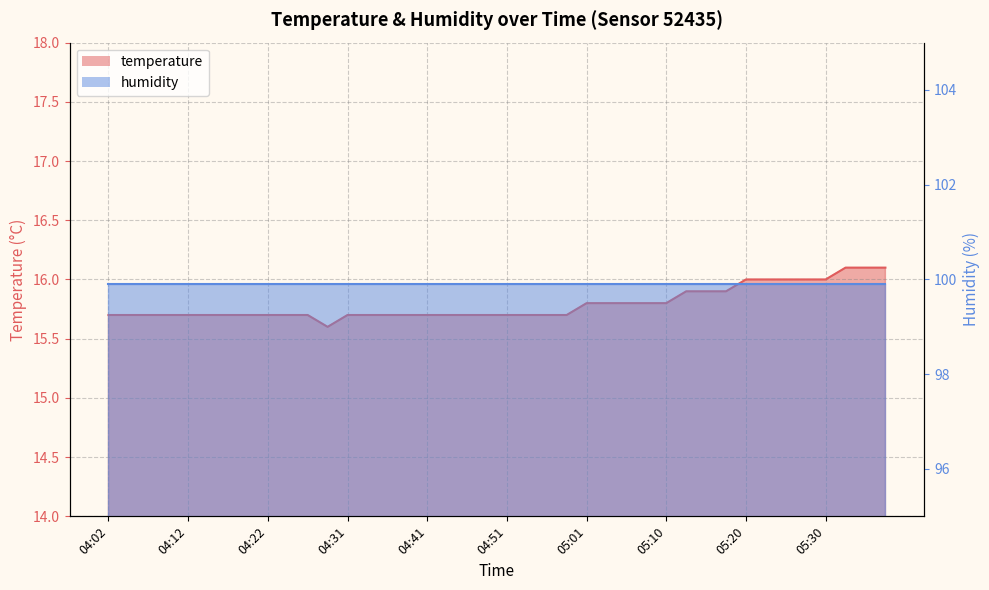

How many points are lower than both their immediate neighbors (excluding endpoints)?

1